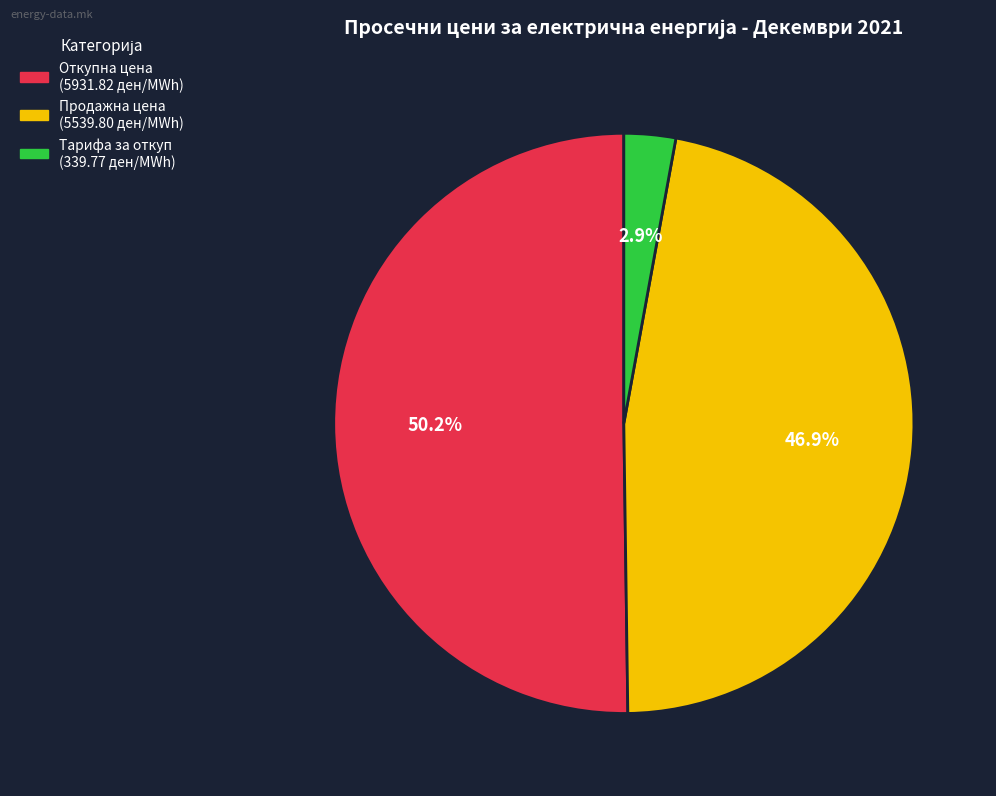

Is there any slice that represents more than half of the pie?

Yes